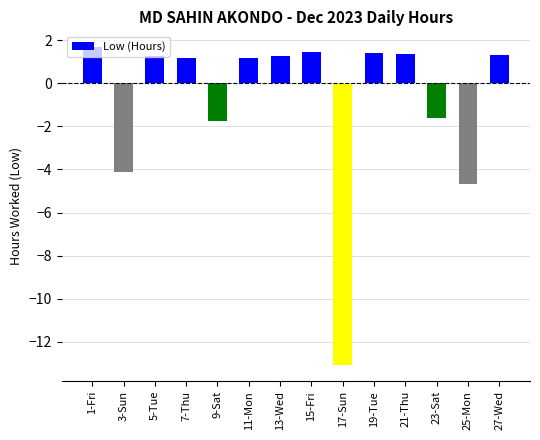

Is it true that the value at 7-Thu is 2.1?

False